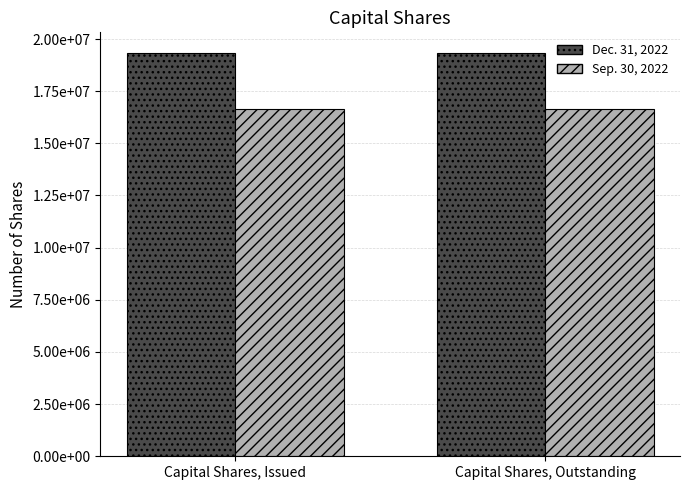

Are the bars horizontal?

No